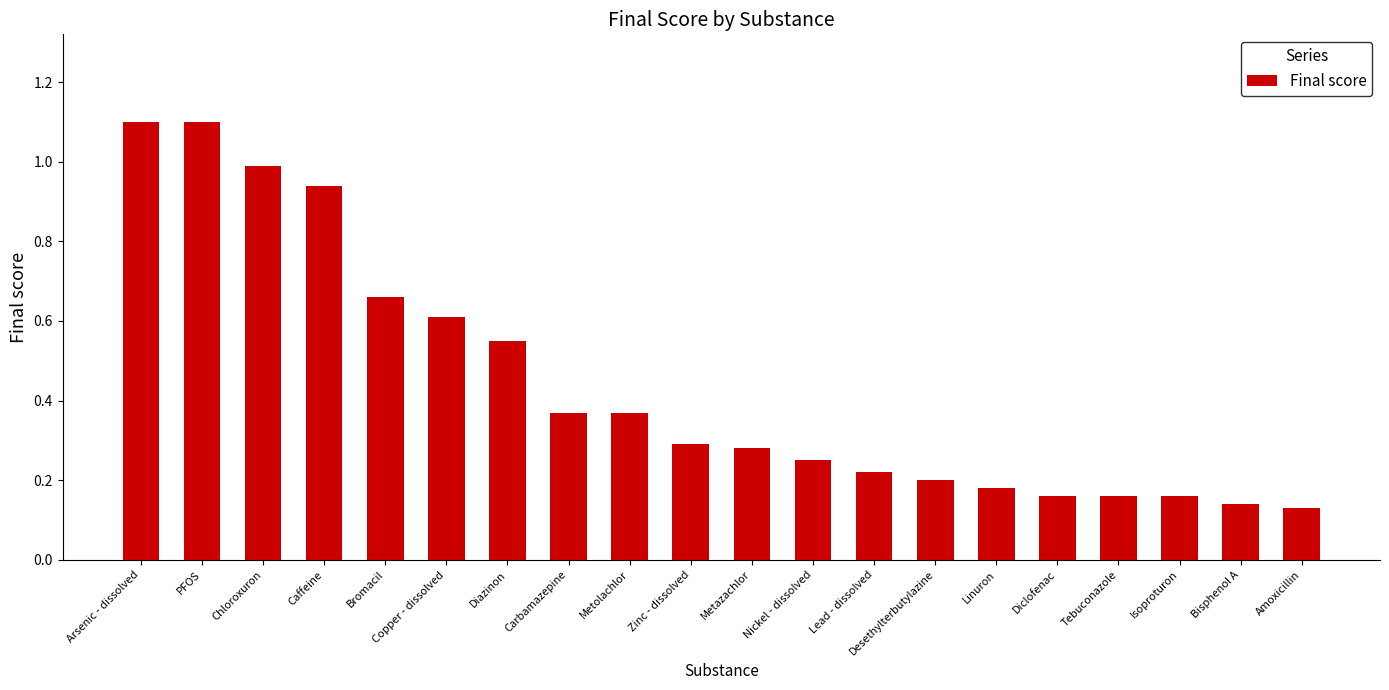

What is the maximum value shown in the chart?

1.1